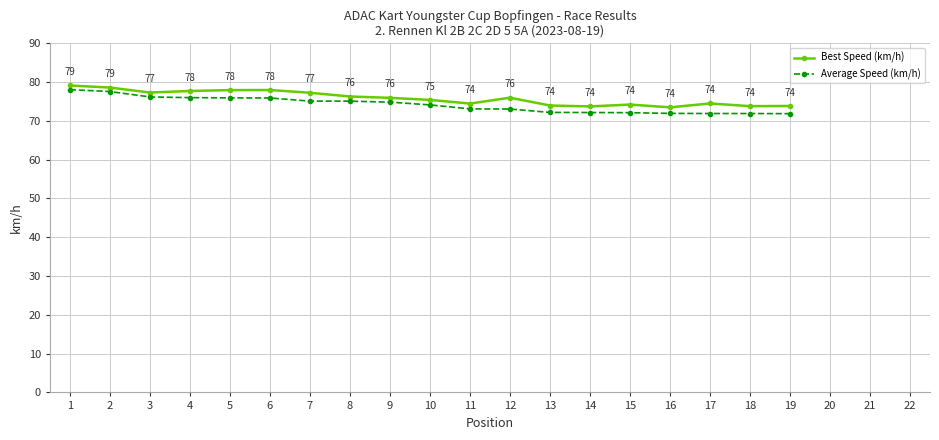

In Best Speed (km/h), how many points are lower than both neighbors (excluding endpoints)?

5